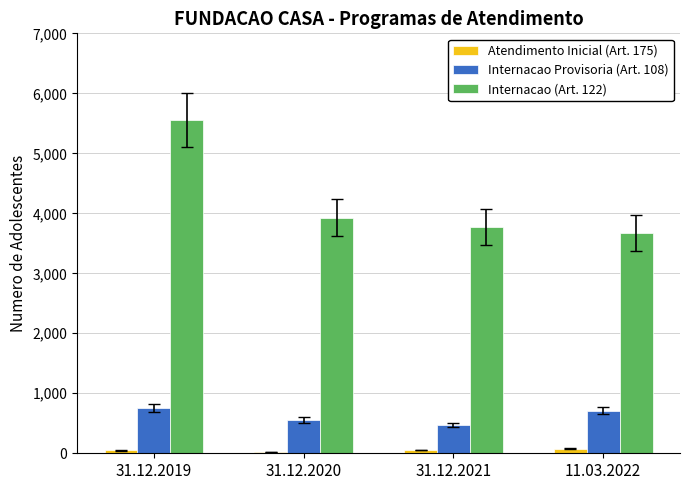

Which category has the highest value across all series?

31.12.2019